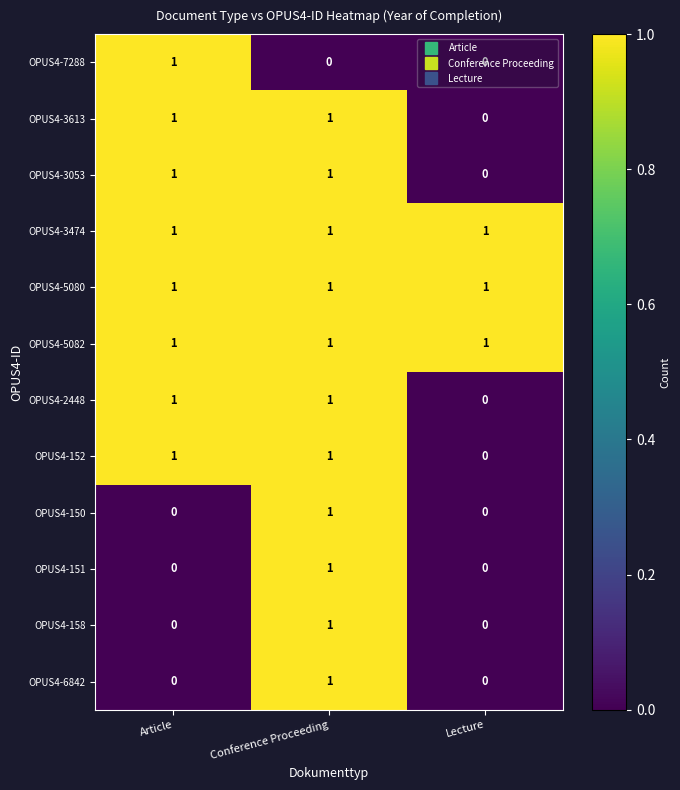

The OPUS4-7288 series shows 0 at Article. True or false?

False